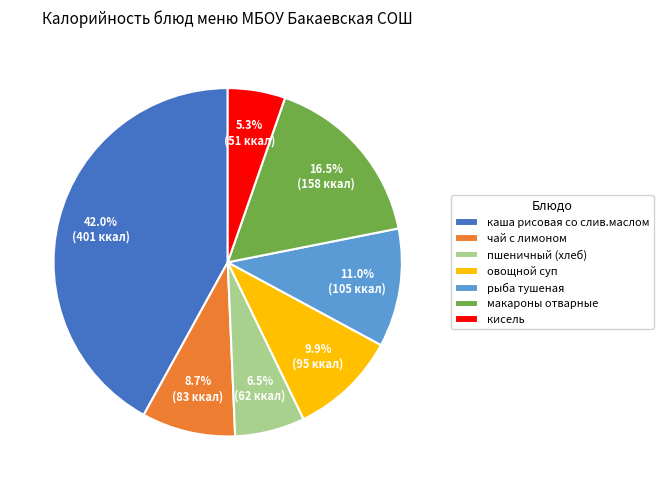

Count the number of slices in the pie.

7